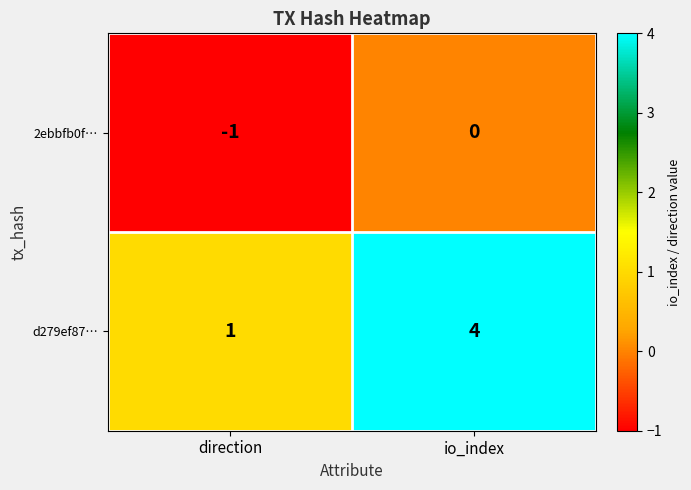

What is the sum of the d279ef87… values at io_index and direction?

5